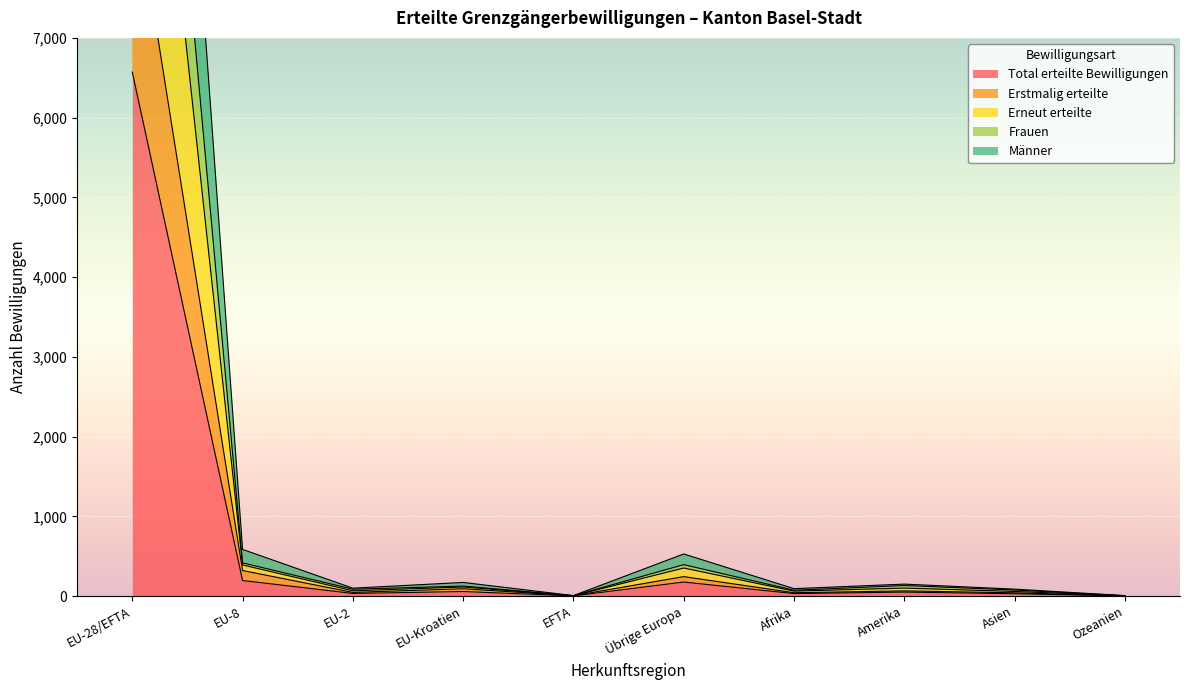

In Männer, how many points are higher than both neighbors (excluding endpoints)?

3